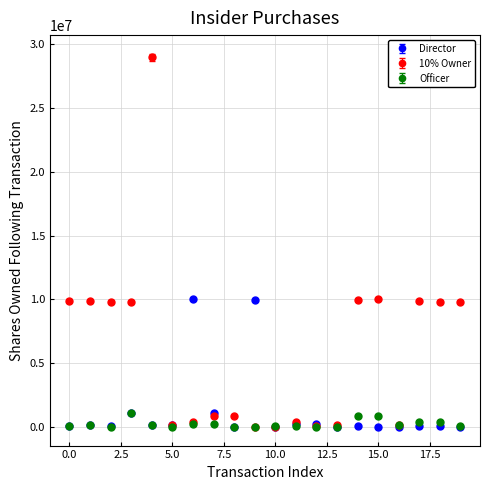

Which series has the largest total across all categories?

10% Owner